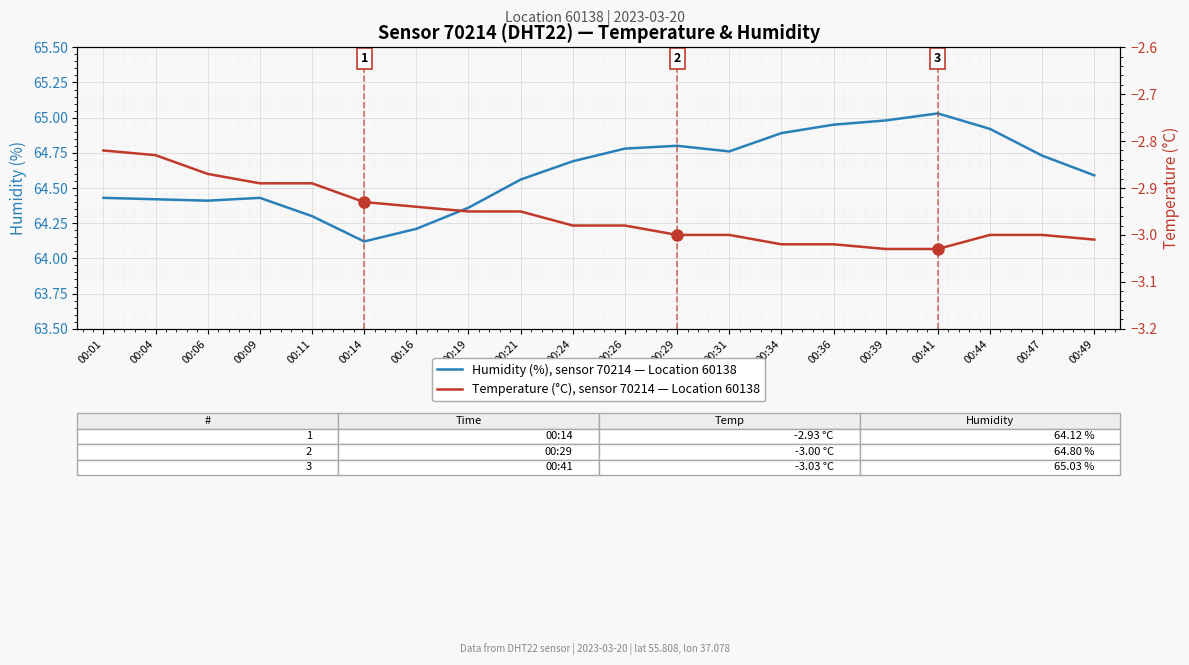

What are all the series names shown in the legend?

Humidity (%), sensor 70214 — Location 60138, Temperature (°C), sensor 70214 — Location 60138